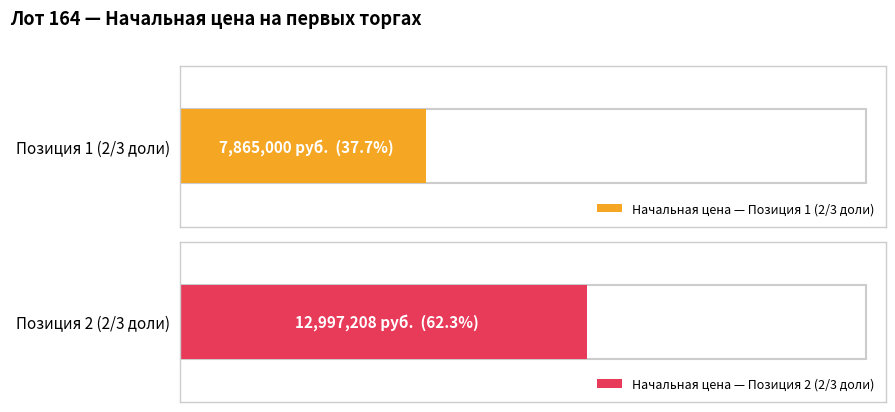

How many values are between 7865000 and 12997208?

2